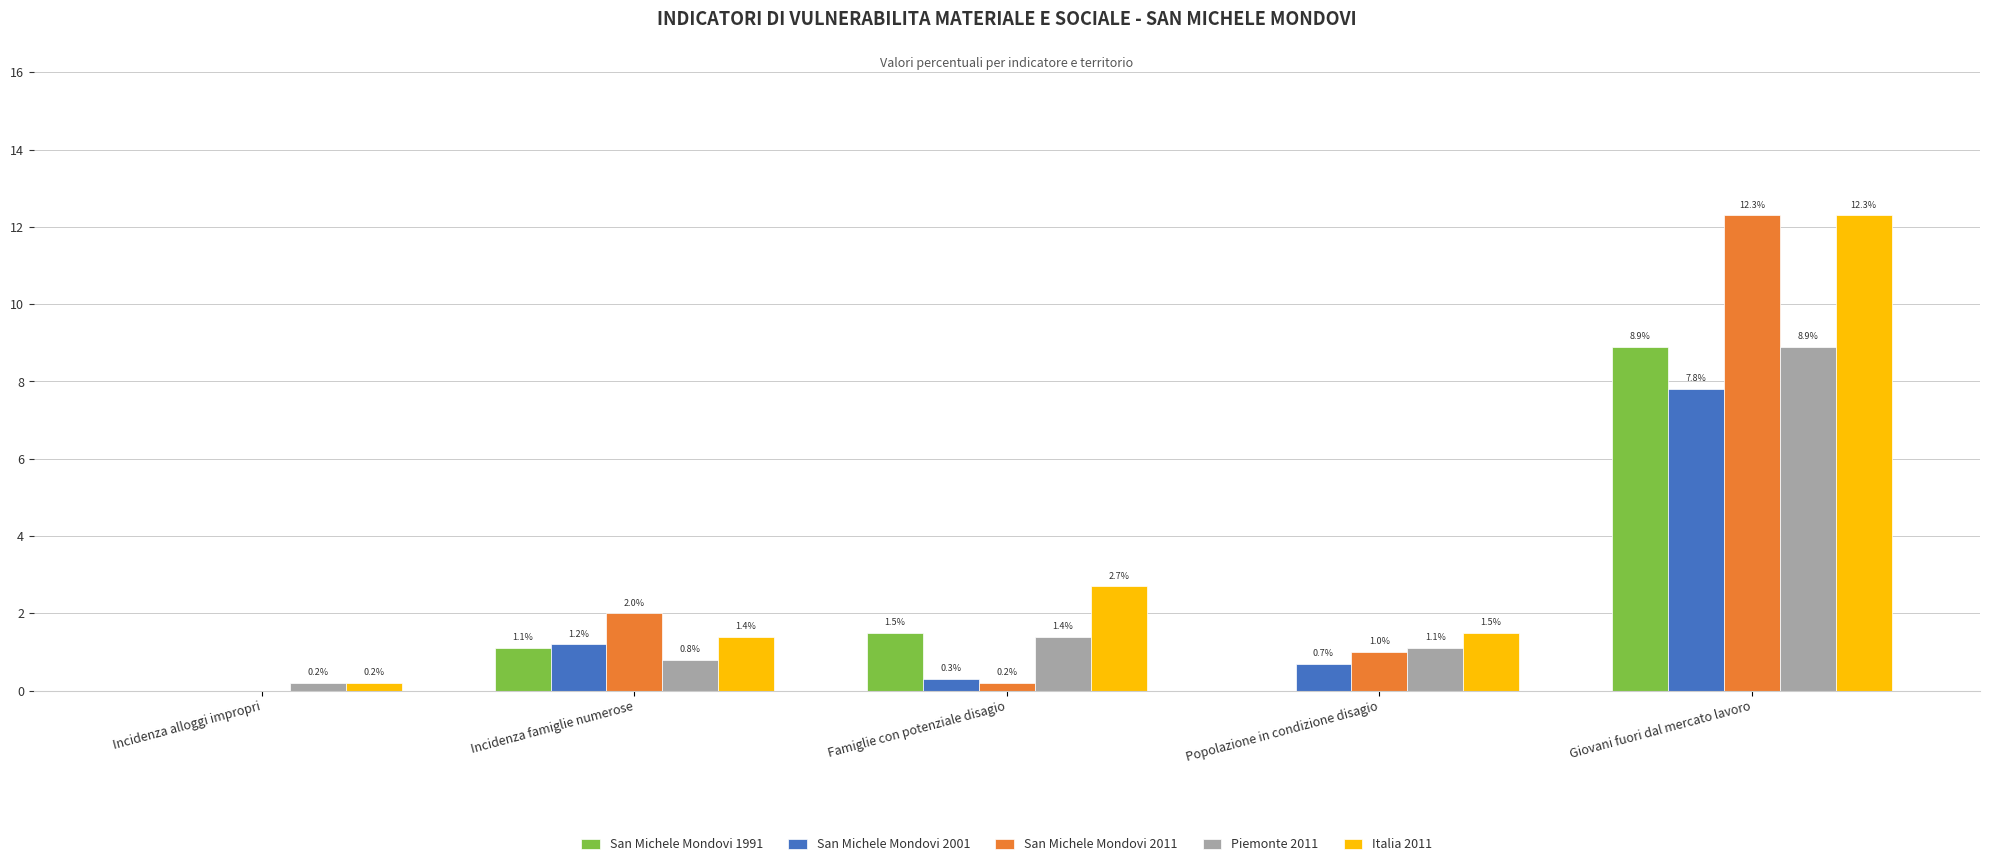

Reading left to right, list all the values displayed in this chart.

San Michele Mondovi 1991: Incidenza alloggi impropri=0.0	Incidenza famiglie numerose=1.1	Famiglie con potenziale disagio=1.5	Popolazione in condizione disagio=0.0	Giovani fuori dal mercato lavoro=8.9
San Michele Mondovi 2001: Incidenza alloggi impropri=0.0	Incidenza famiglie numerose=1.2	Famiglie con potenziale disagio=0.3	Popolazione in condizione disagio=0.7	Giovani fuori dal mercato lavoro=7.8
San Michele Mondovi 2011: Incidenza alloggi impropri=0.0	Incidenza famiglie numerose=2.0	Famiglie con potenziale disagio=0.2	Popolazione in condizione disagio=1.0	Giovani fuori dal mercato lavoro=12.3
Piemonte 2011: Incidenza alloggi impropri=0.2	Incidenza famiglie numerose=0.8	Famiglie con potenziale disagio=1.4	Popolazione in condizione disagio=1.1	Giovani fuori dal mercato lavoro=8.9
Italia 2011: Incidenza alloggi impropri=0.2	Incidenza famiglie numerose=1.4	Famiglie con potenziale disagio=2.7	Popolazione in condizione disagio=1.5	Giovani fuori dal mercato lavoro=12.3